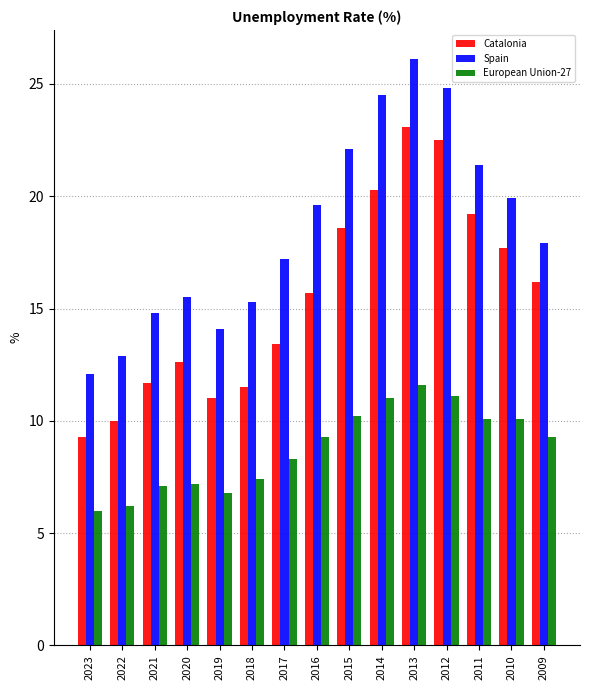

At which category is the sum across all series the highest?

2013